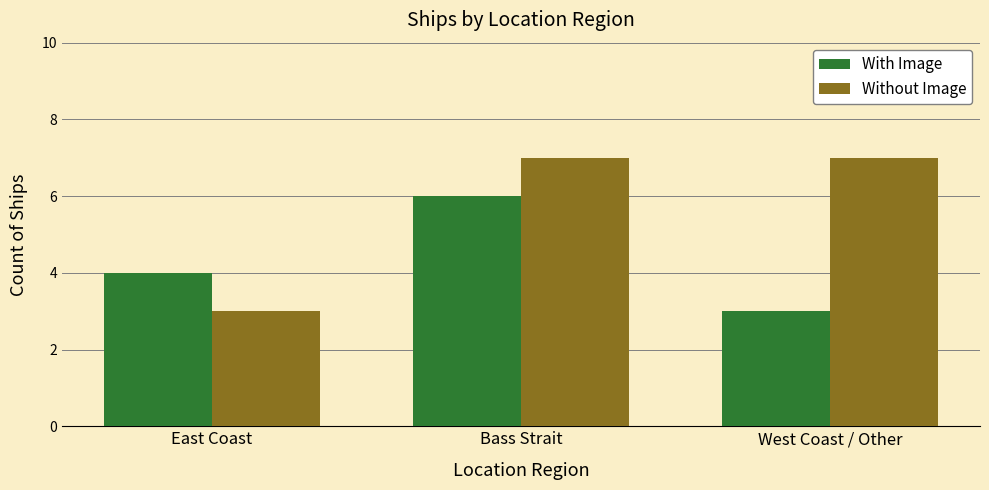

What is the minimum value shown in the chart?

3